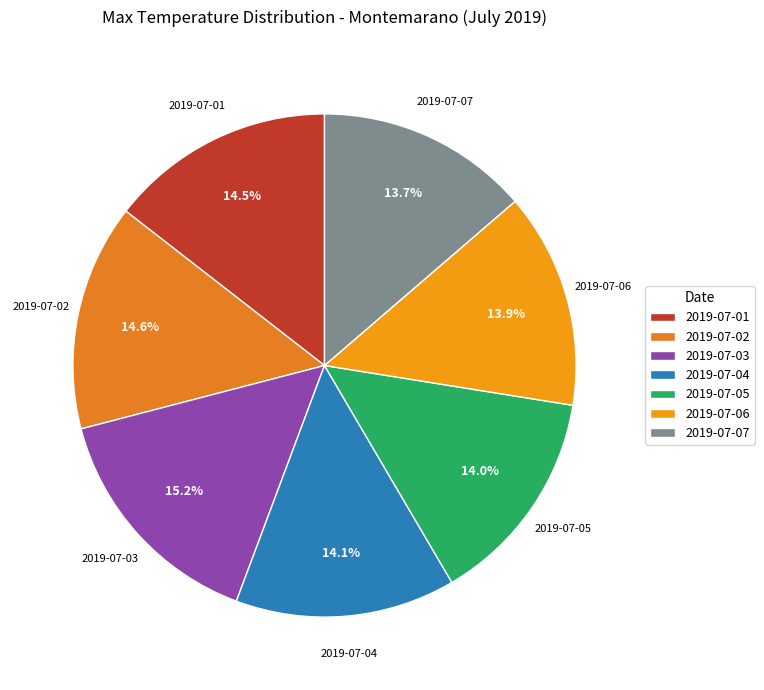

To the nearest percent, what percentage of the pie is 2019-07-06?

14%